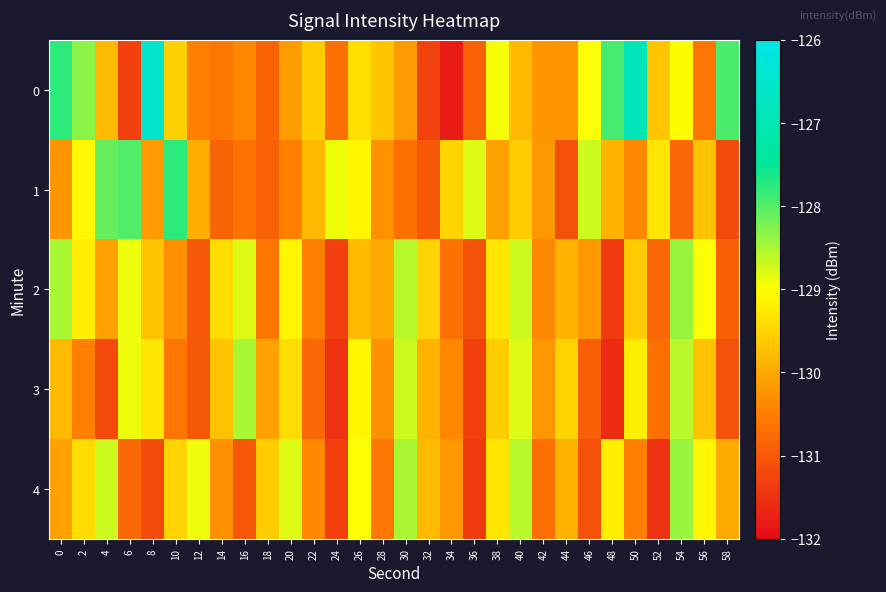

Reading left to right, list all the values displayed in this chart.

0: 0=-127.8	2=-128.3	4=-129.8	6=-131.3	8=-126.5	10=-129.6	12=-130.5	14=-130.6	16=-130.4	18=-130.8	20=-130.2	22=-129.6	24=-130.7	26=-129.4	28=-129.7	30=-130.2	32=-131.3	34=-131.8	36=-130.9	38=-128.9	40=-129.8	42=-130.2	44=-130.3	46=-129.0	48=-127.9	50=-126.9	52=-129.7	54=-129.0	56=-130.6	58=-127.9
1: 0=-130.2	2=-129.1	4=-128.1	6=-128.0	8=-130.2	10=-127.8	12=-129.9	14=-130.9	16=-130.6	18=-130.9	20=-130.5	22=-129.8	24=-128.9	26=-129.1	28=-130.3	30=-130.7	32=-131.0	34=-129.5	36=-128.8	38=-130.1	40=-129.6	42=-130.2	44=-131.1	46=-128.7	48=-129.9	50=-130.4	52=-129.3	54=-130.8	56=-129.7	58=-131.2
2: 0=-128.5	2=-129.2	4=-130.1	6=-128.9	8=-129.7	10=-130.3	12=-131.0	14=-129.4	16=-128.8	18=-130.6	20=-129.1	22=-130.5	24=-131.3	26=-129.8	28=-130.0	30=-128.6	32=-129.5	34=-130.7	36=-131.1	38=-129.3	40=-128.7	42=-130.4	44=-129.9	46=-130.2	48=-131.4	50=-129.6	52=-130.8	54=-128.4	56=-129.0	58=-130.9
3: 0=-129.8	2=-130.5	4=-131.2	6=-128.9	8=-129.3	10=-130.6	12=-131.0	14=-129.7	16=-128.5	18=-130.1	20=-129.4	22=-130.8	24=-131.5	26=-129.1	28=-130.3	30=-128.7	32=-129.9	34=-130.4	36=-131.3	38=-129.6	40=-128.8	42=-130.2	44=-129.5	46=-130.9	48=-131.6	50=-129.2	52=-130.7	54=-128.6	56=-129.7	58=-131.1
4: 0=-130.1	2=-129.4	4=-128.7	6=-130.8	8=-131.2	10=-129.5	12=-128.9	14=-130.3	16=-131.0	18=-129.6	20=-128.8	22=-130.4	24=-131.3	26=-129.0	28=-130.6	30=-128.5	32=-129.8	34=-130.2	36=-131.4	38=-129.3	40=-128.6	42=-130.7	44=-129.9	46=-131.1	48=-129.2	50=-130.5	52=-131.5	54=-128.4	56=-129.1	58=-130.0